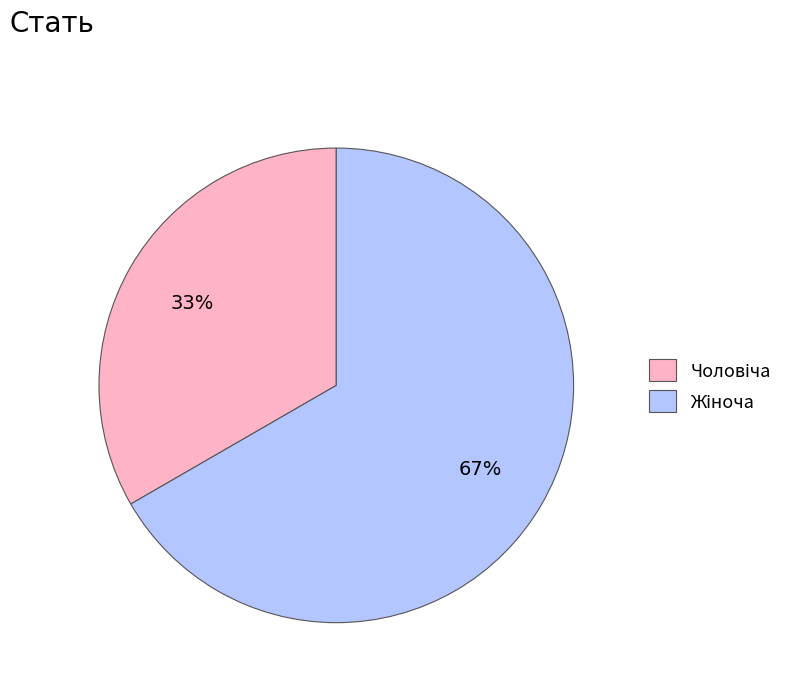

To the nearest percent, what is the average slice percentage?

50%